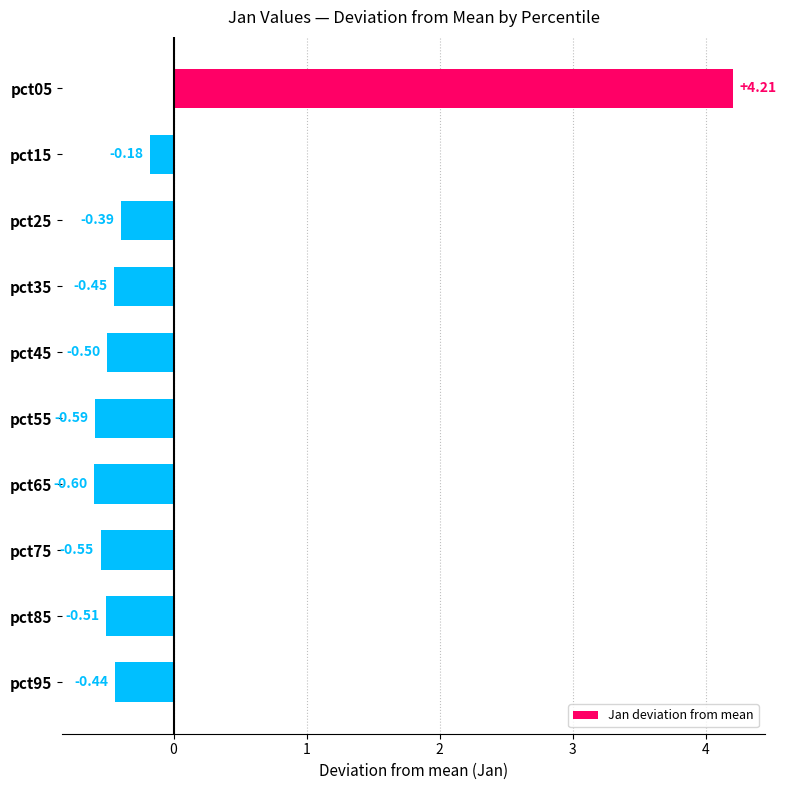

What is the difference between the values at pct35 and pct05?

4.7